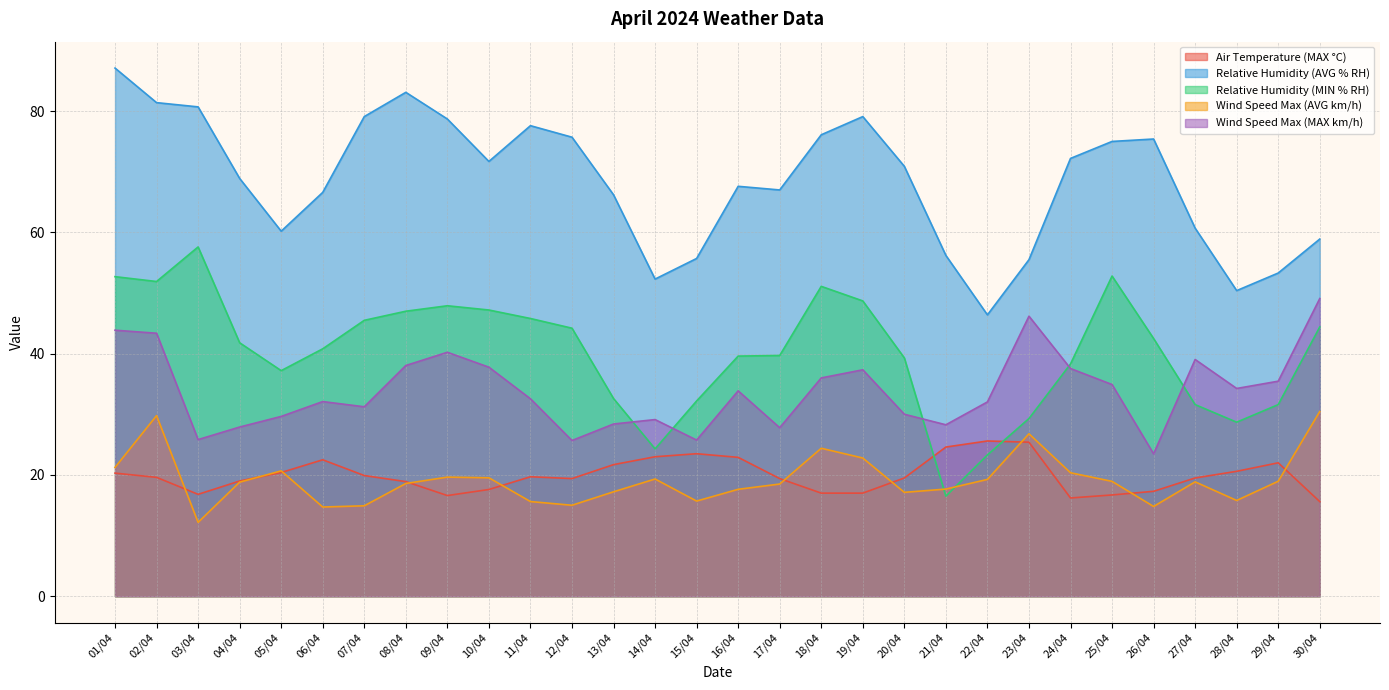

What is the label of the 21st point from the left?

21/04